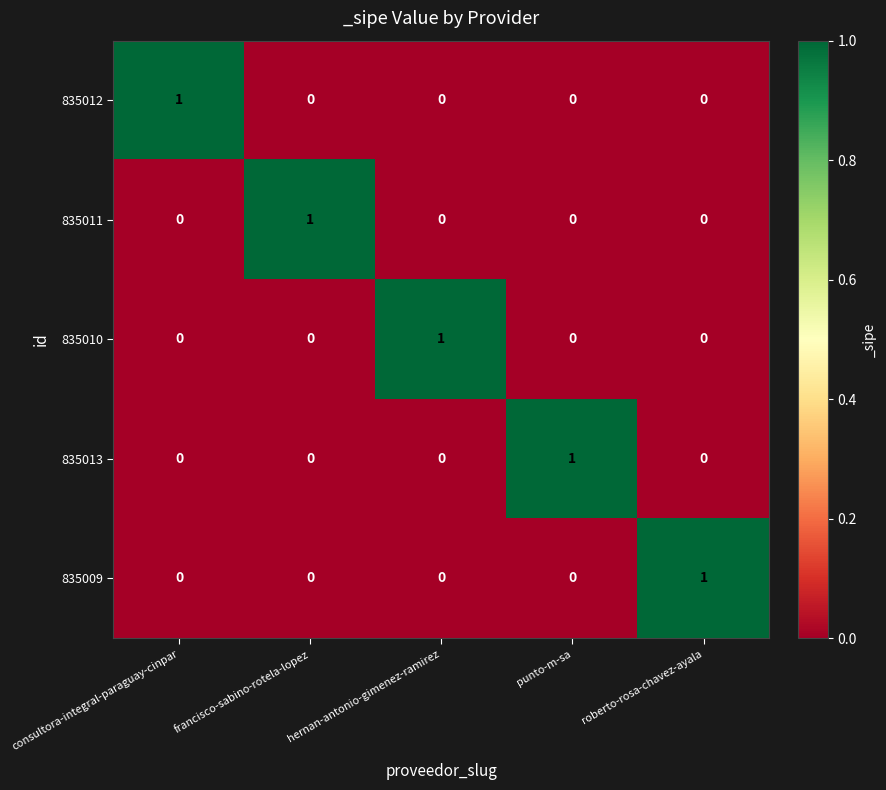

How many distinct data groups are displayed?

5